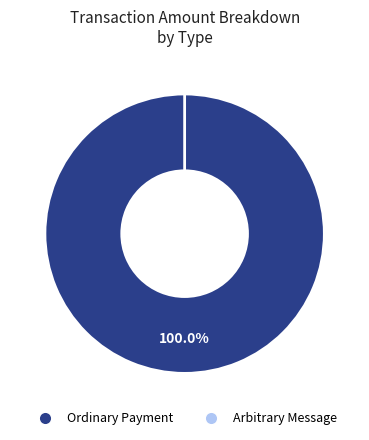

To the nearest percent, what is the difference between the largest and smallest slice percentages?

100%